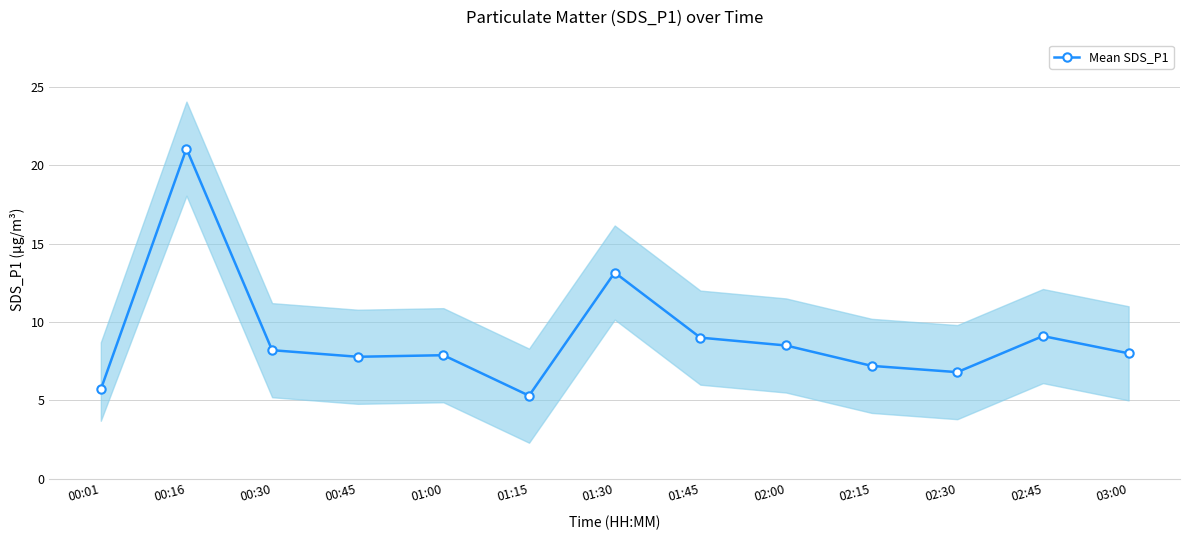

True or false: the data shows 21.1 at 00:16.

True